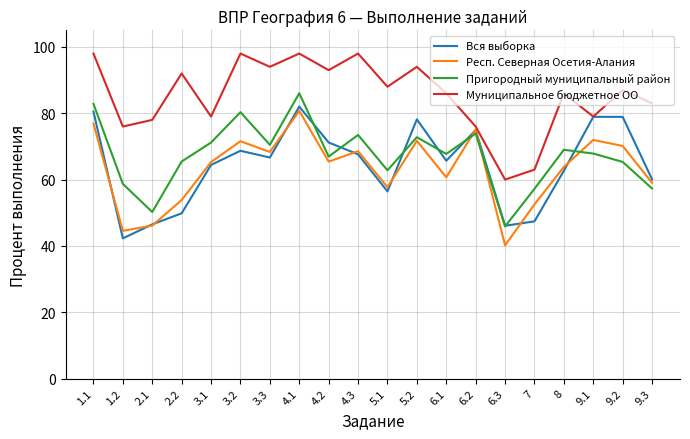

What position from the left is 4.1?

8